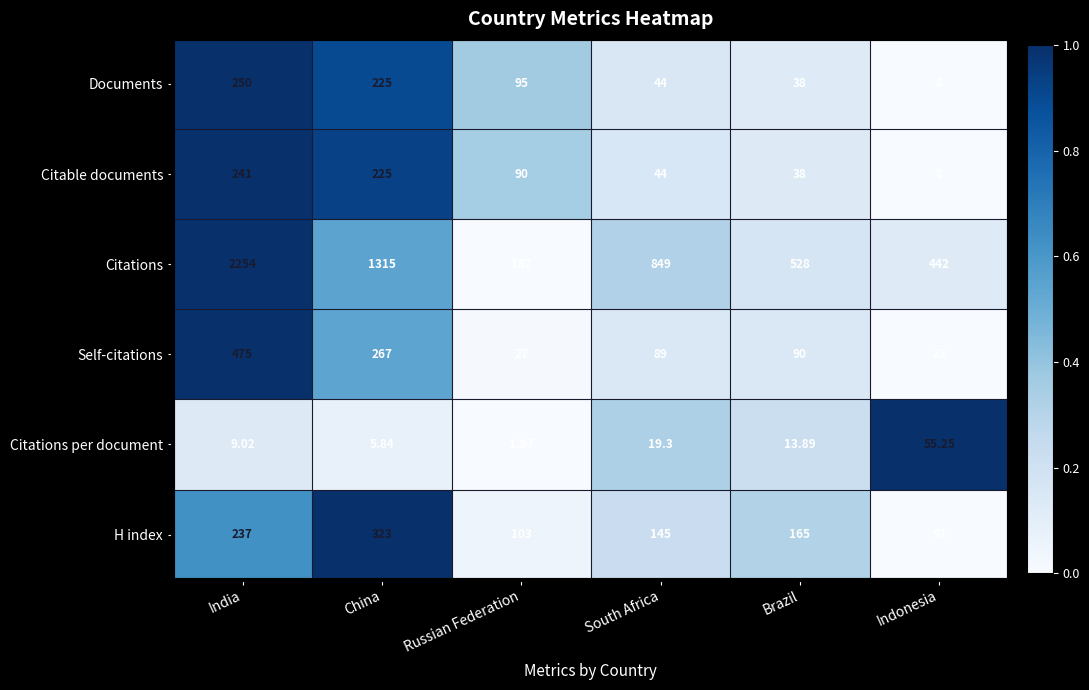

Count the number of data series in this chart.

6